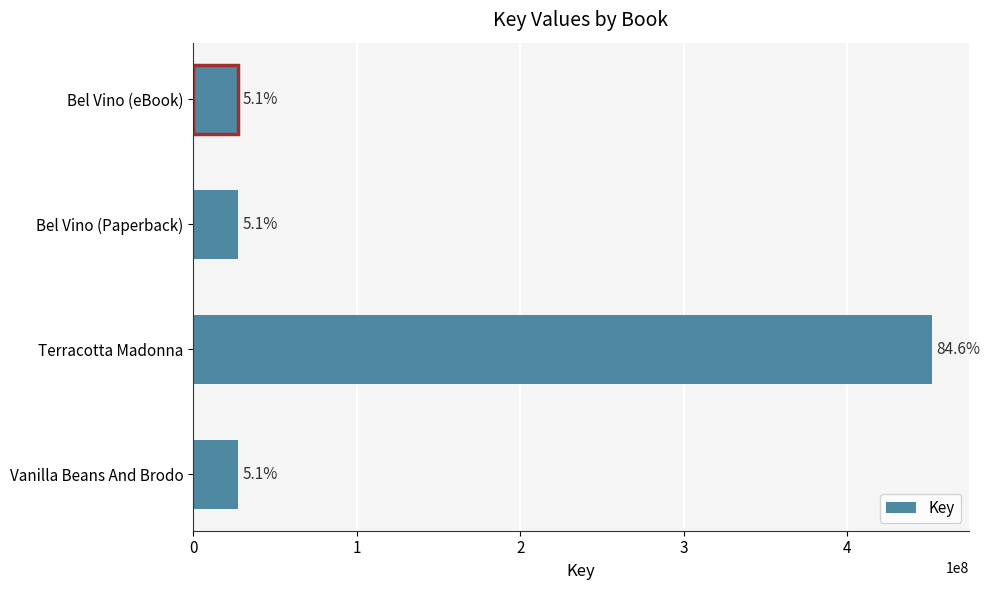

Are the bars horizontal?

Yes